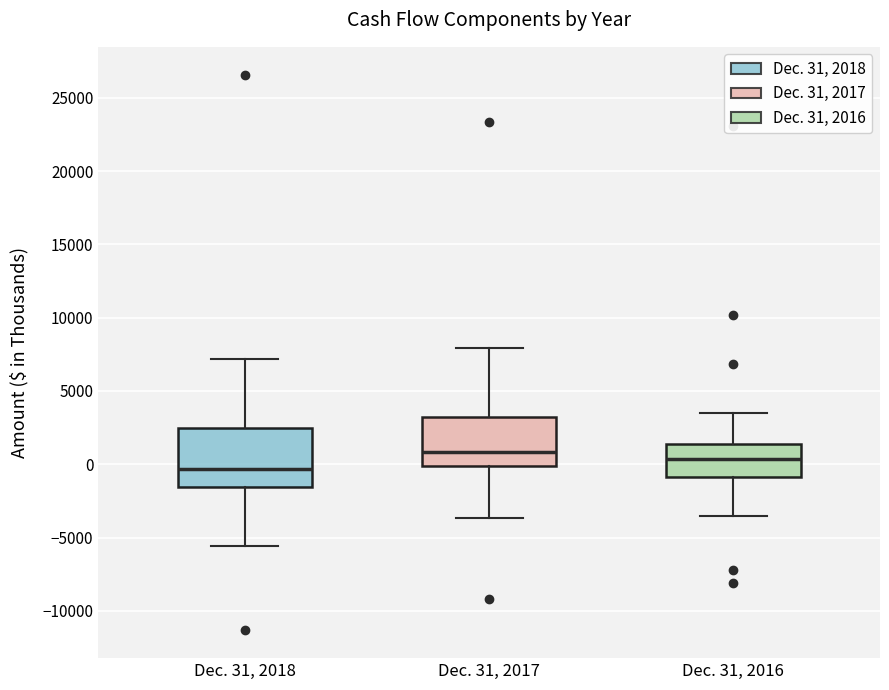

Which box is the tallest, from its lower edge to its upper edge?

Dec. 31, 2018